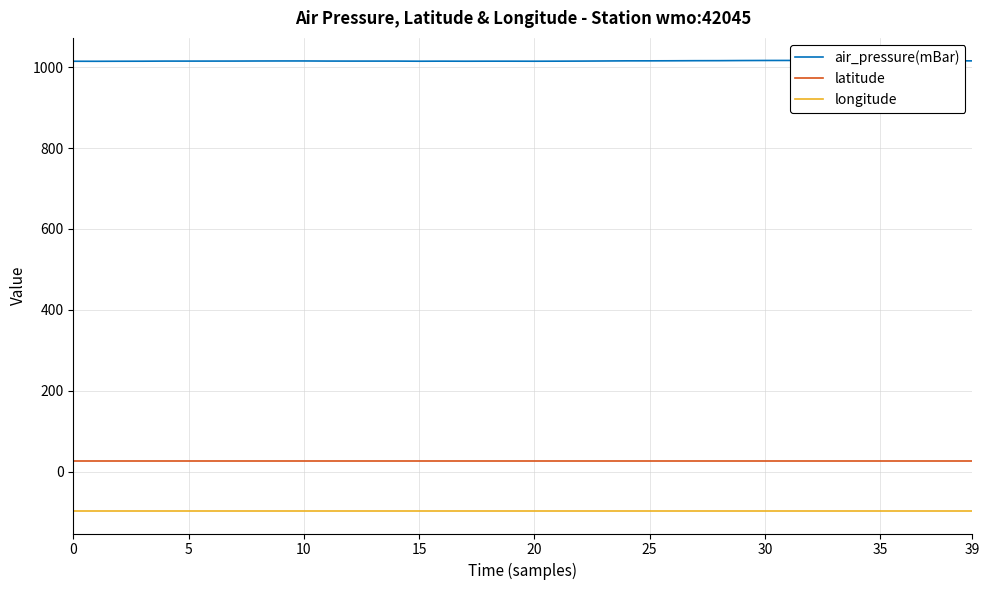

Which series changed the most between 28 and 39?

air_pressure(mBar)